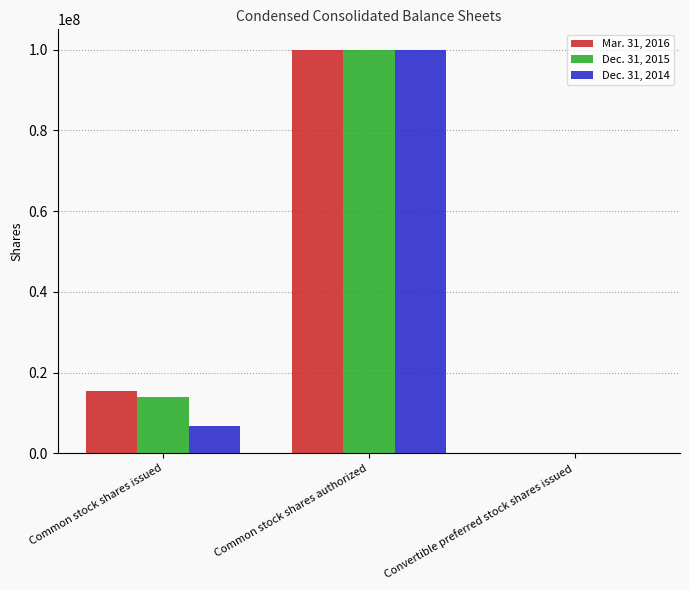

At which category is the sum across all series the highest?

Common stock shares authorized